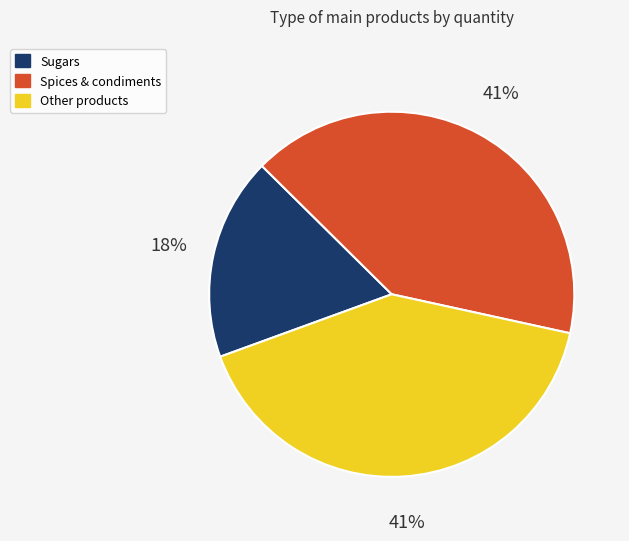

Does any single category account for the majority?

No